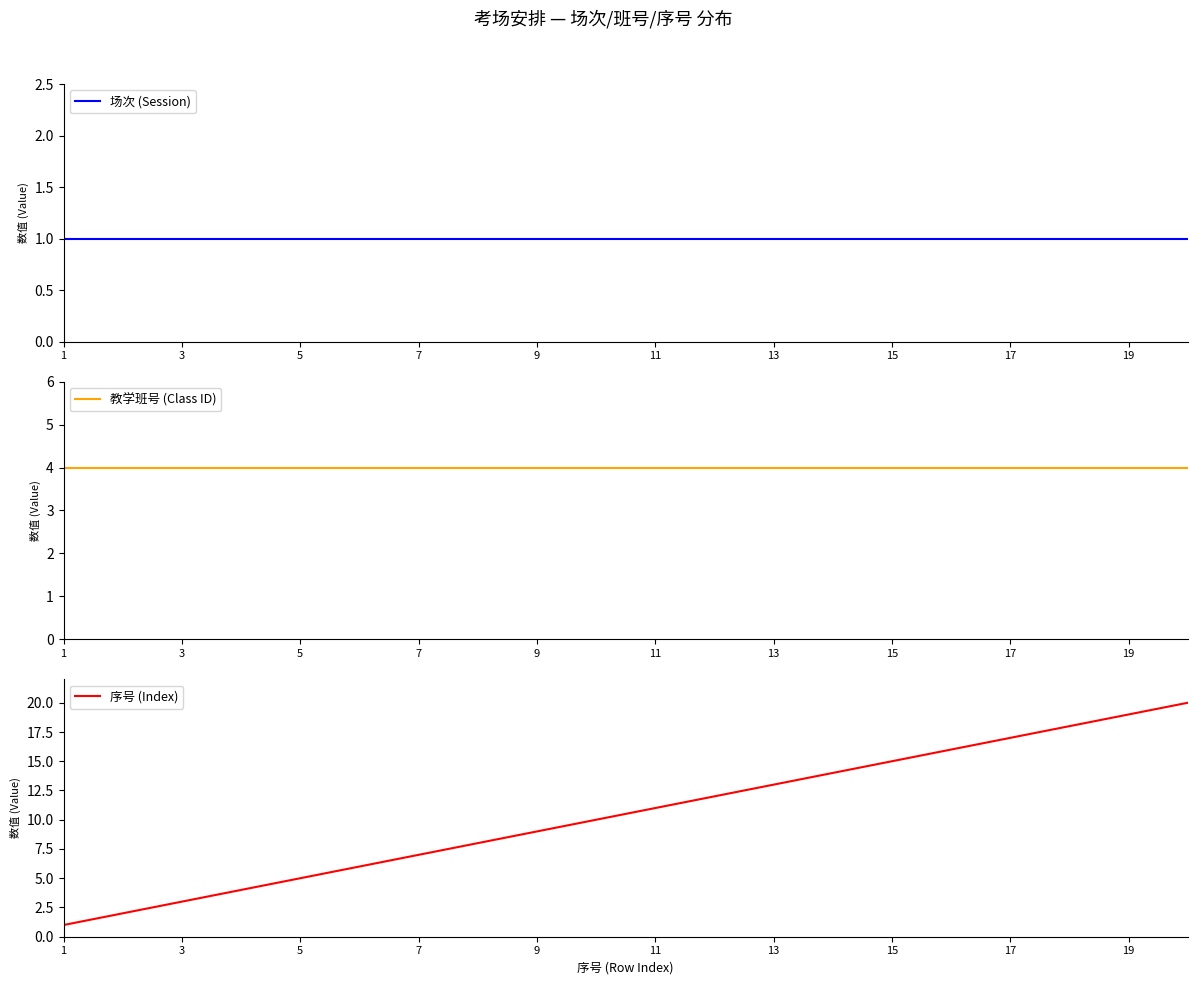

At which label does 教学班号 (Class ID) reach its minimum?

1